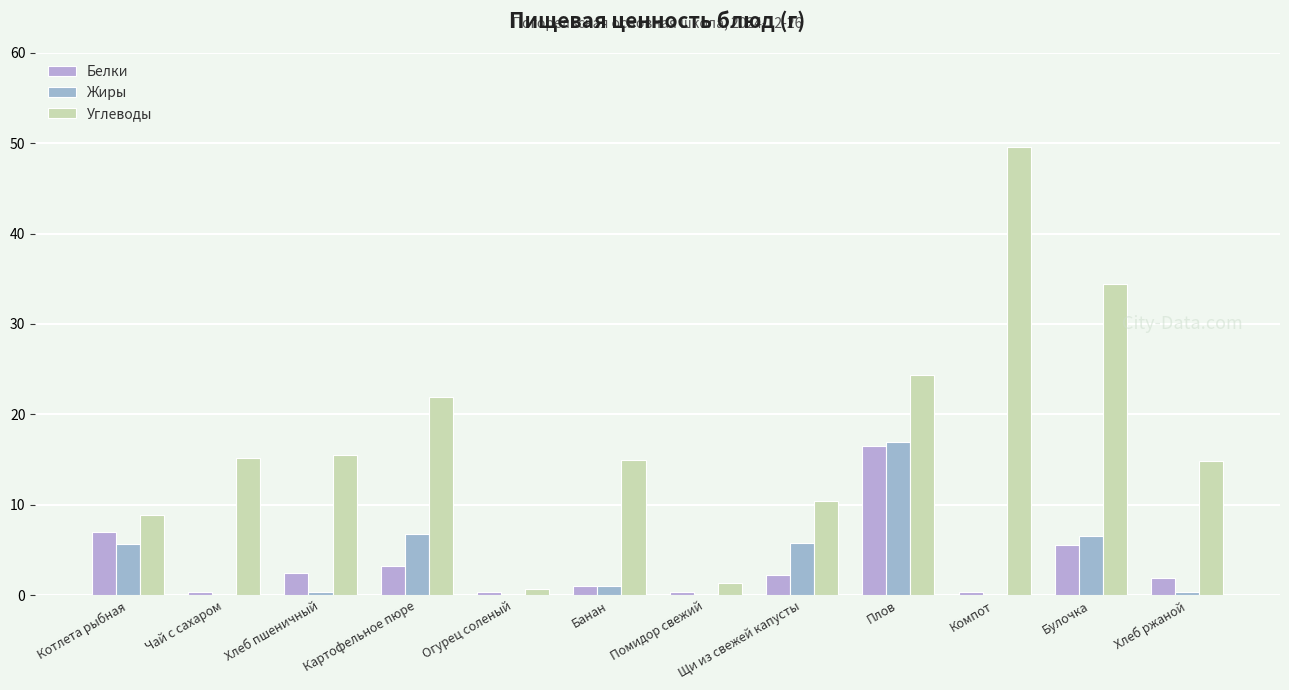

Count the number of data series in this chart.

3